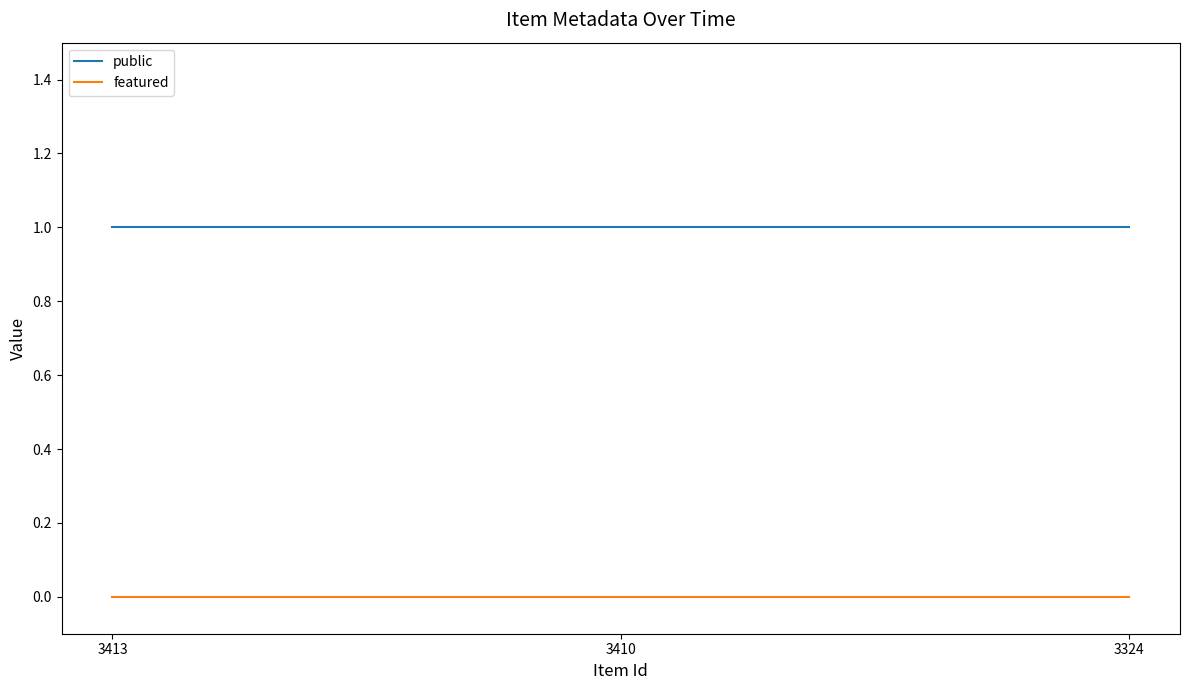

Reading right to left, extract all data points from this chart.

public: 3324=1	3410=1	3413=1
featured: 3324=0	3410=0	3413=0